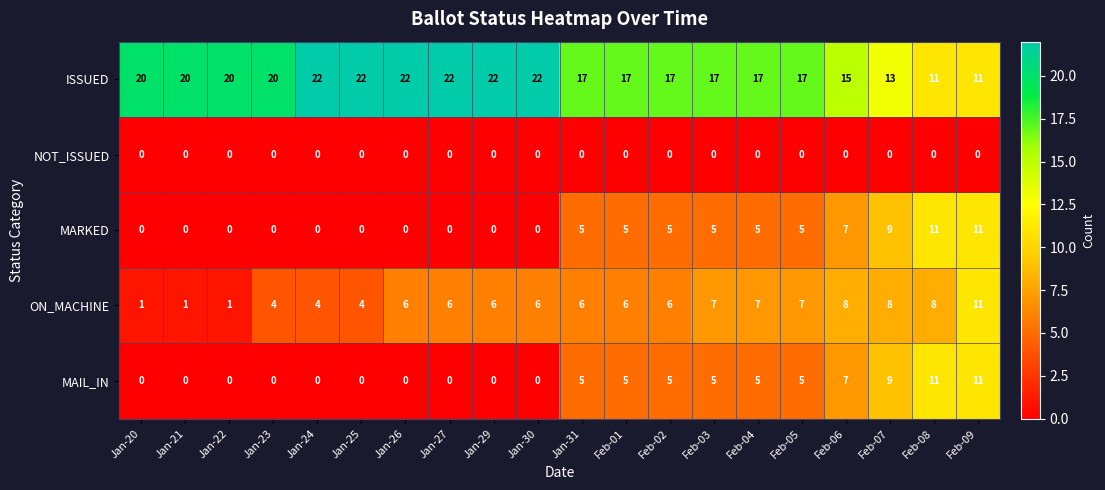

What is the greatest value displayed?

22